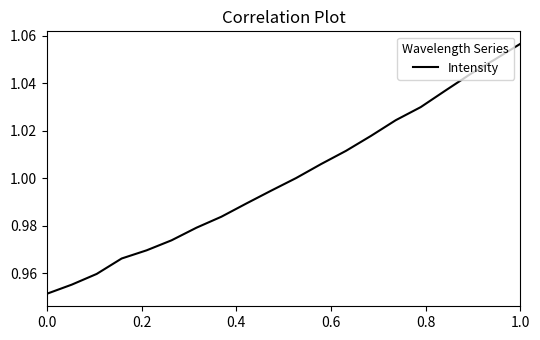

How many lines are shown in the chart?

1